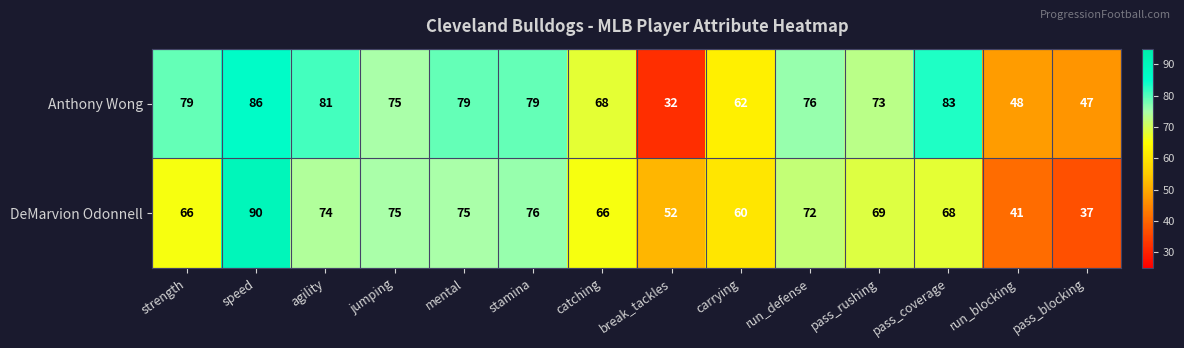

Rank the series by their average value, from lowest to highest.

DeMarvion Odonnell, Anthony Wong